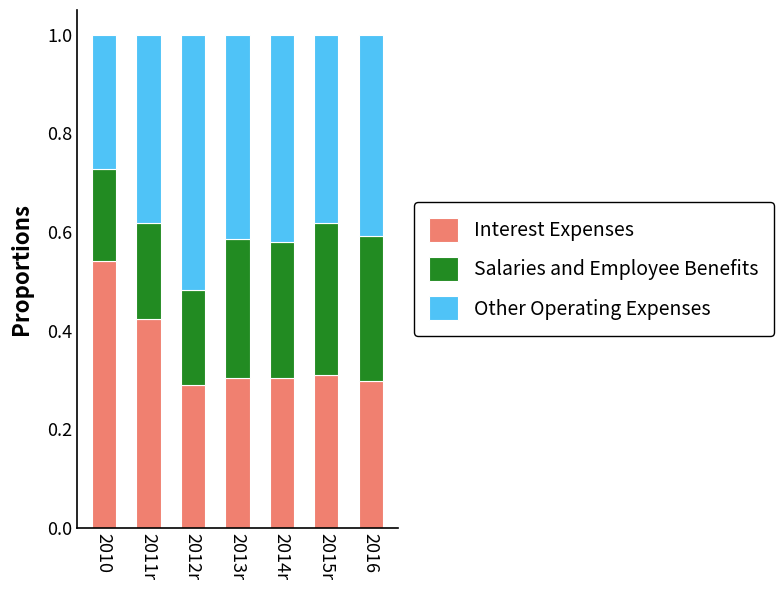

What is the sum of the Interest Expenses values at 2011r and 2012r?

0.7